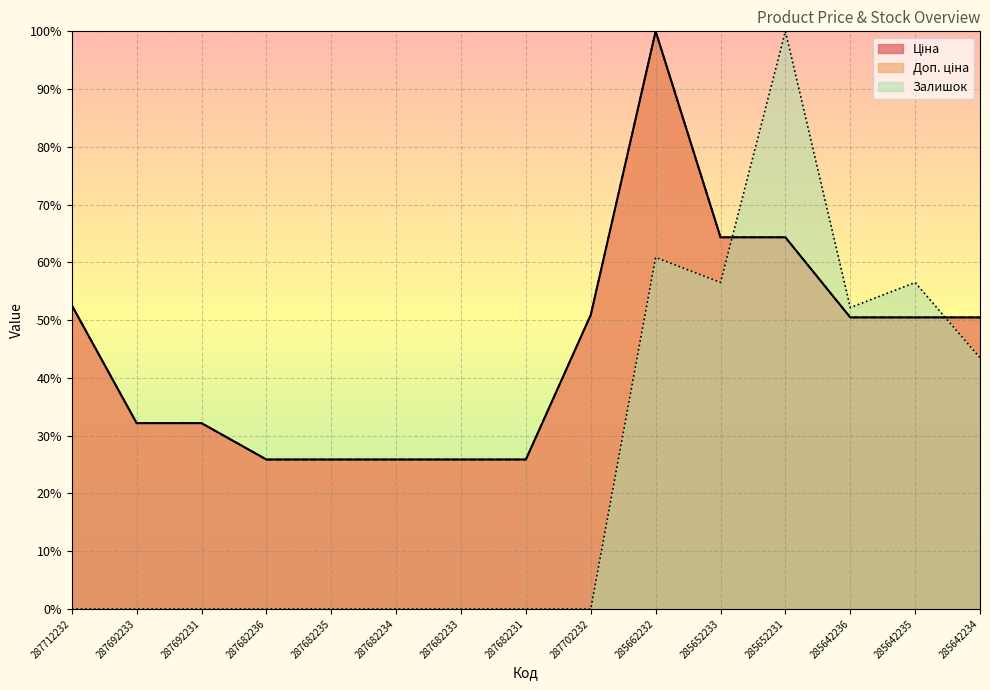

Between 287682234 and 285652231, which series saw the biggest shift?

Залишок